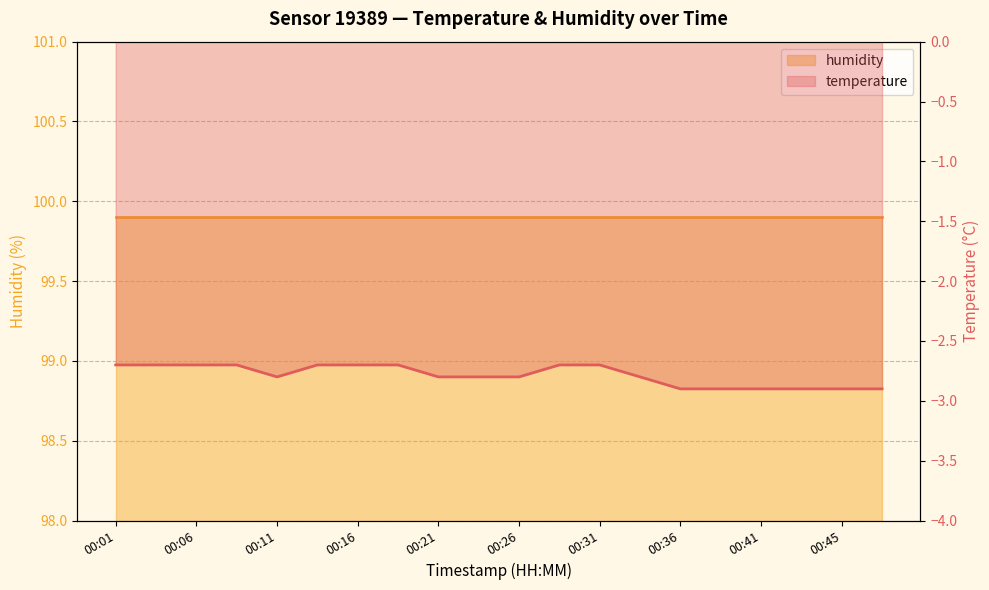

List the labels in order of value, smallest first.

00:36, 00:38, 00:41, 00:43, 00:45, 00:48, 00:11, 00:21, 00:23, 00:26, 00:33, 00:01, 00:03, 00:06, 00:08, 00:13, 00:16, 00:18, 00:28, 00:31